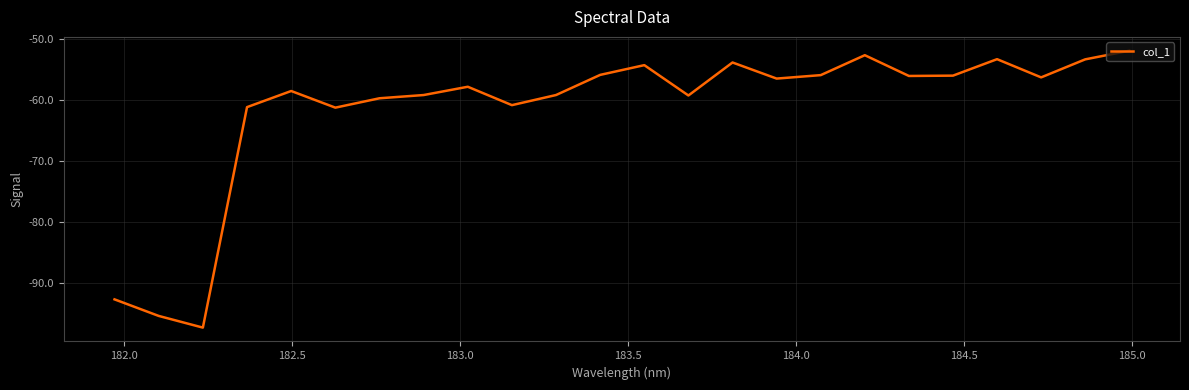

What is the maximum value shown in the chart?

-51.9